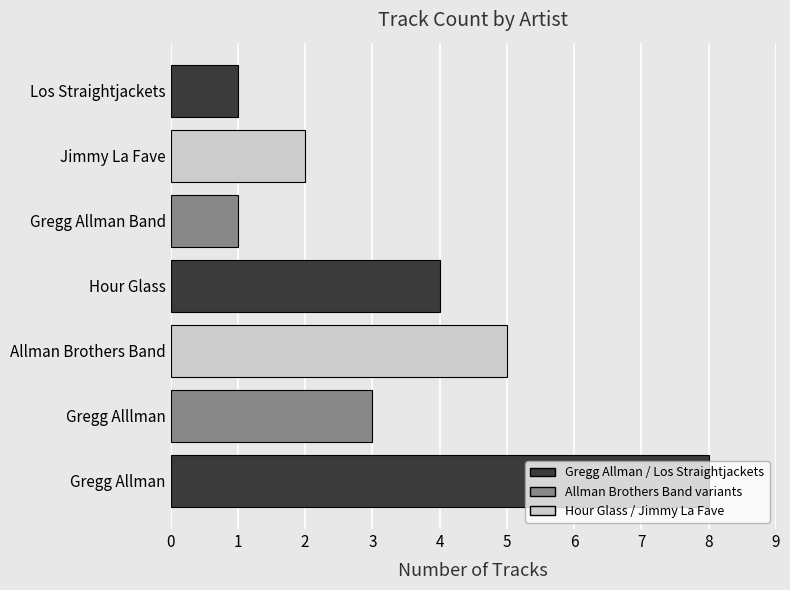

How many values are between 1 and 5?

6